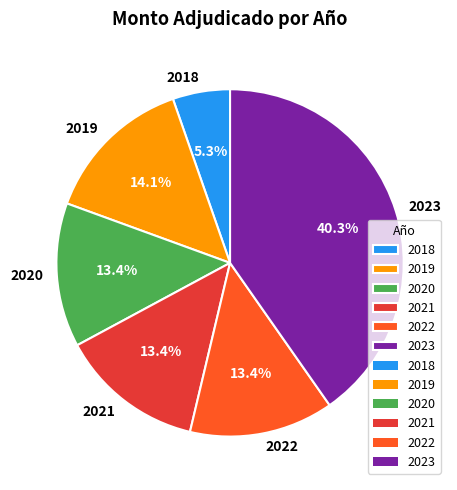

Is 2020 the majority of the pie?

No